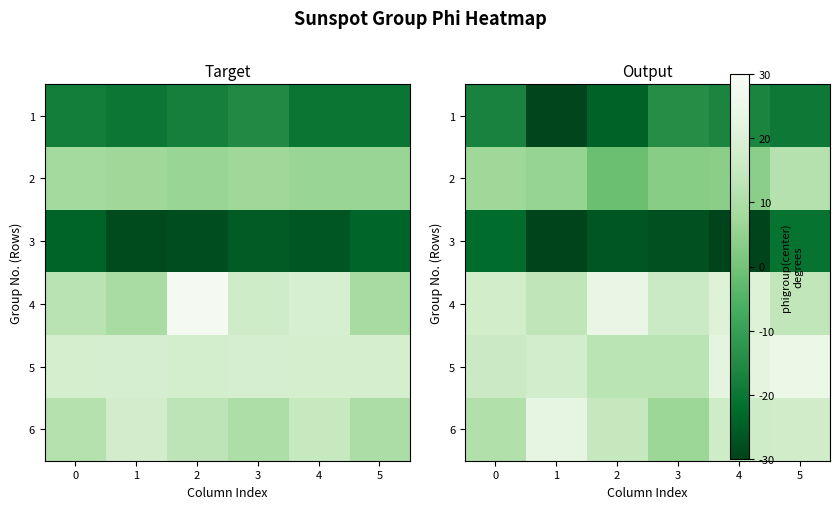

What is the maximum value for 1?

-14.4